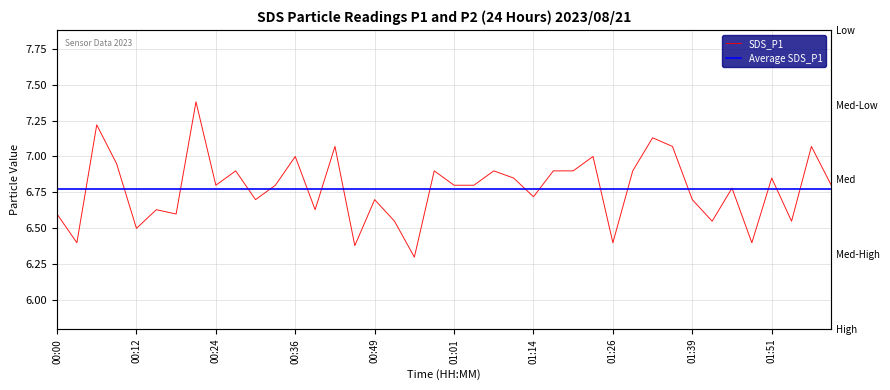

Is it true that the value at 00:09 is 9.9?

False